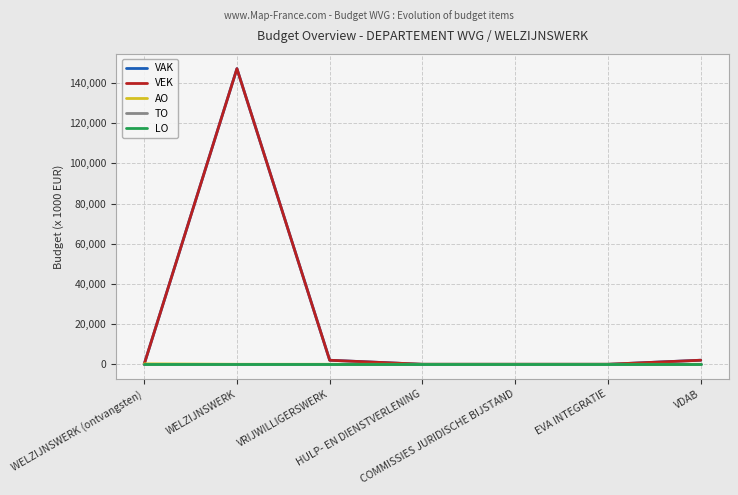

At EVA INTEGRATIE, list the series in order from largest to smallest.

VAK, VEK, AO, TO, LO